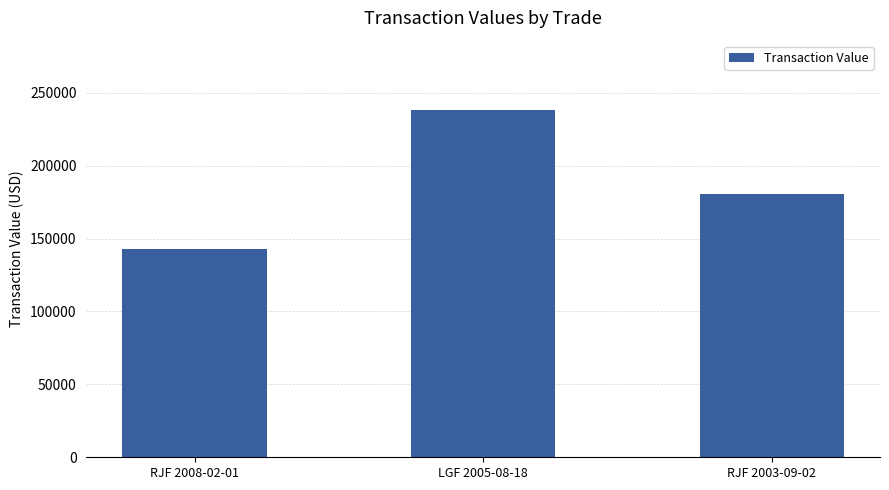

Reading right to left, extract all data points from this chart.

180498	238150	142554